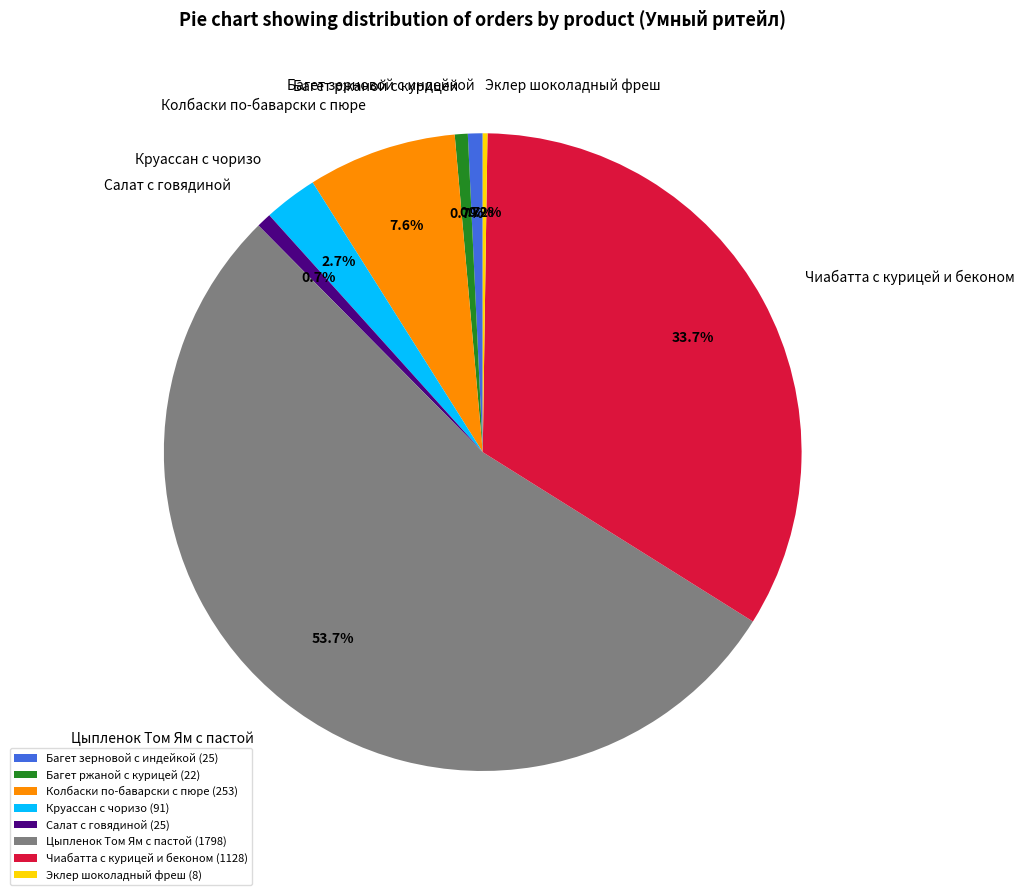

Which slice is the largest?

Цыпленок Том Ям с пастой